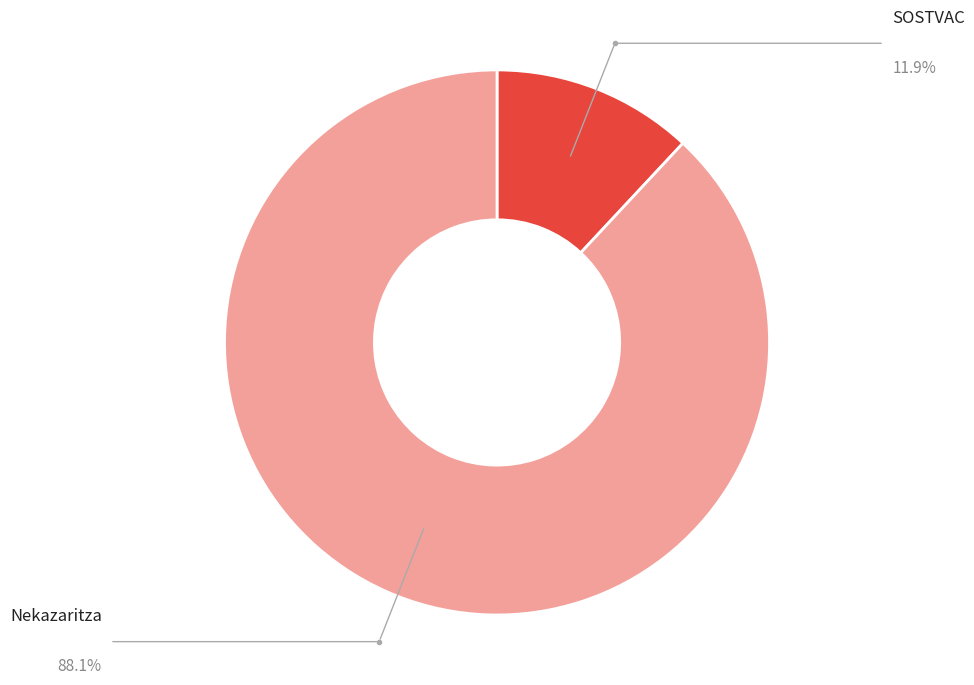

Is there any slice that represents more than half of the pie?

Yes